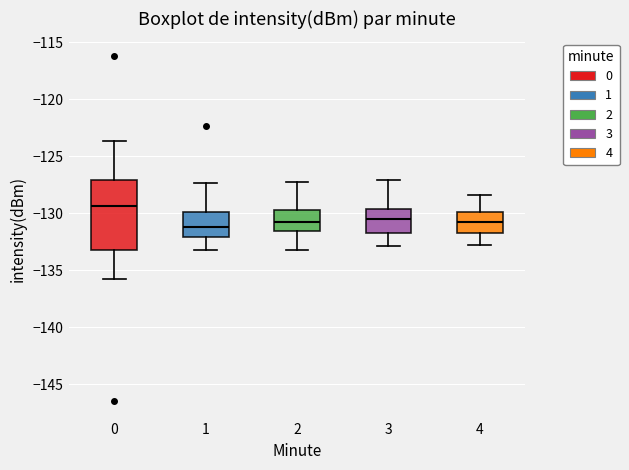

Comparing the boxes themselves (not the whiskers), which one is the tallest?

0